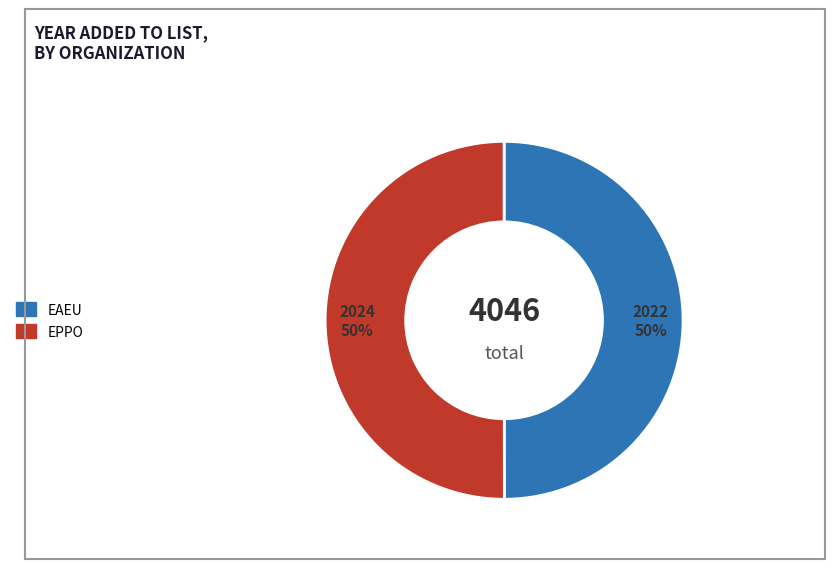

To the nearest percent, what is the average slice percentage?

50%